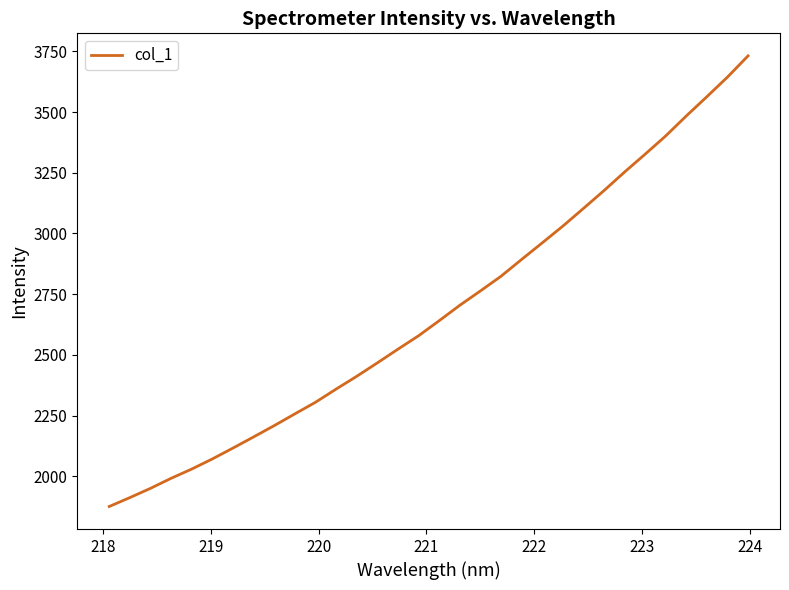

What is the difference between the maximum and minimum values?

1855.0